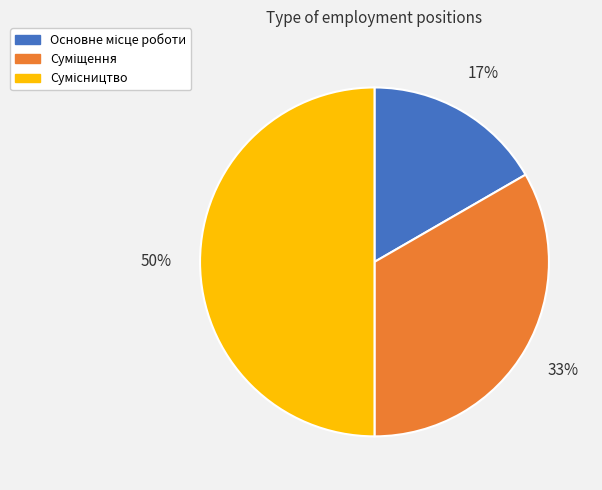

To the nearest percent, what is the difference between the largest and smallest slice percentages?

33%